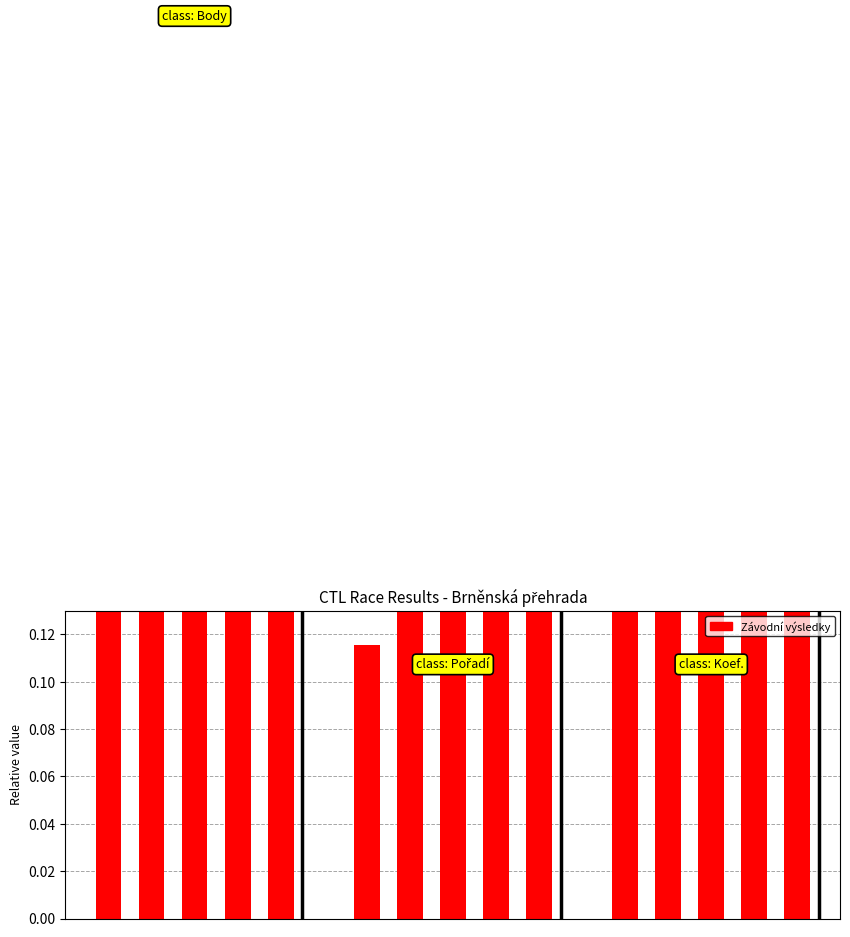

What is the value of the Body bar at the 4th from the left?

0.2